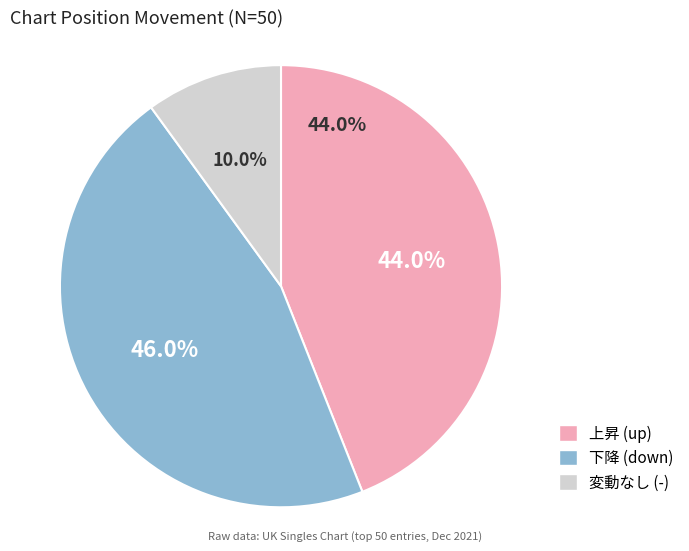

Is there a majority slice in this chart?

No